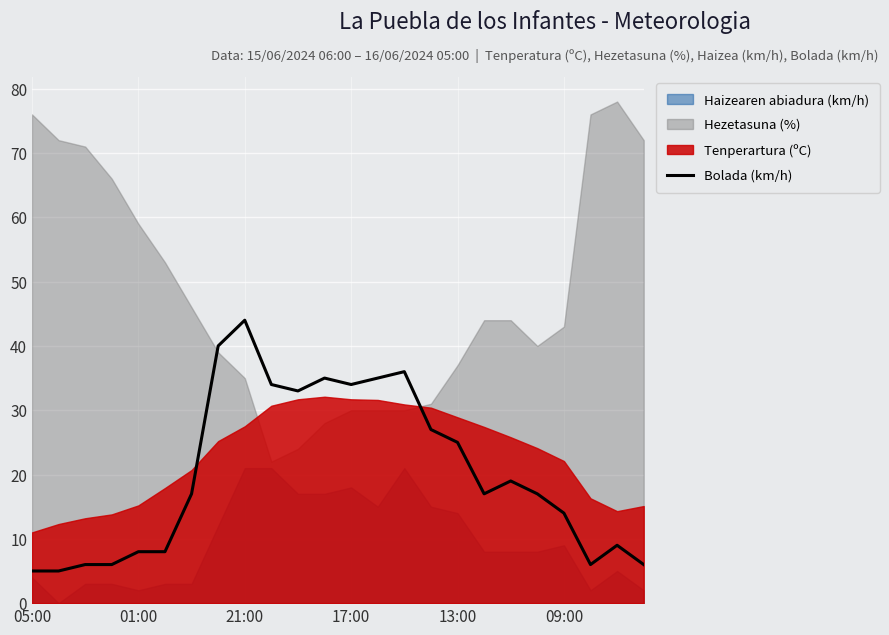

Where is the first local minimum?

10